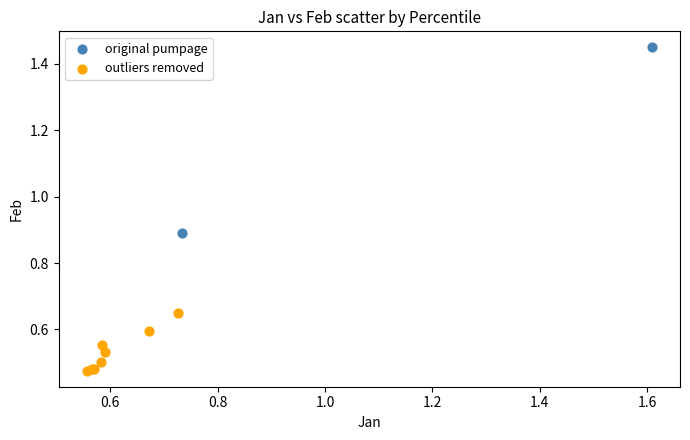

Which series has the largest Y range (max minus min)?

original pumpage